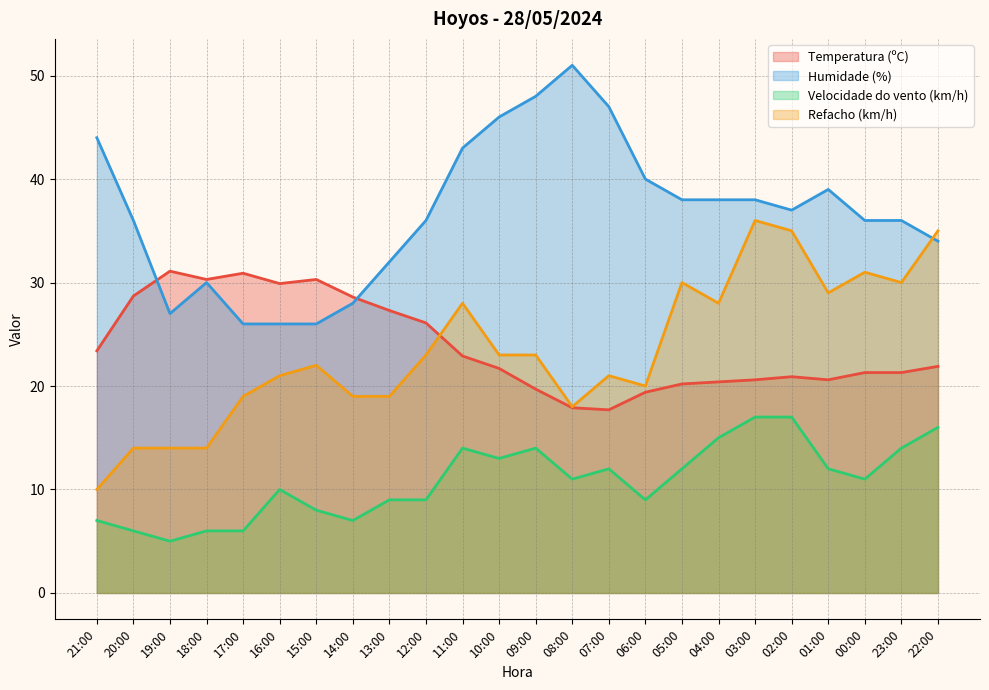

At which category is the sum across all series the highest?

03:00